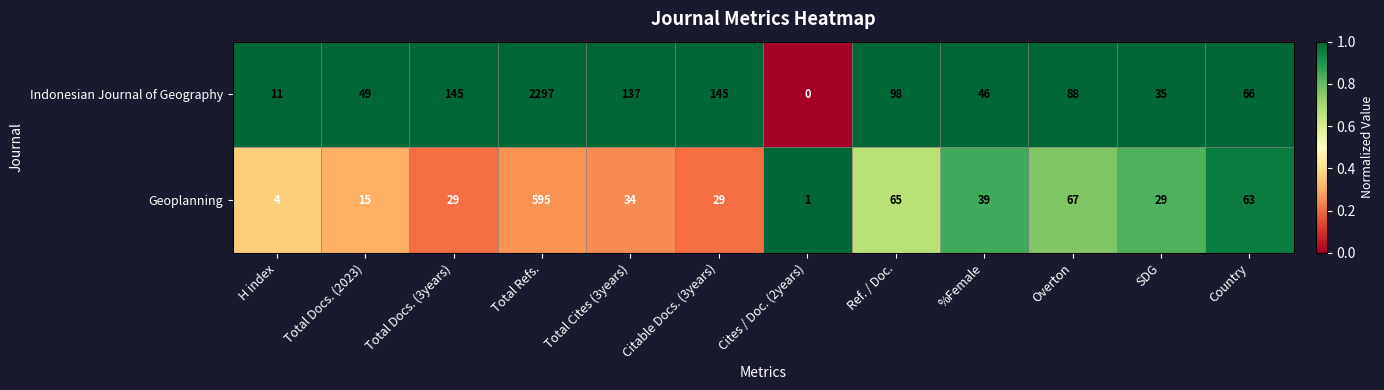

The value of Indonesian Journal of Geography at Overton is 123. True or false?

False